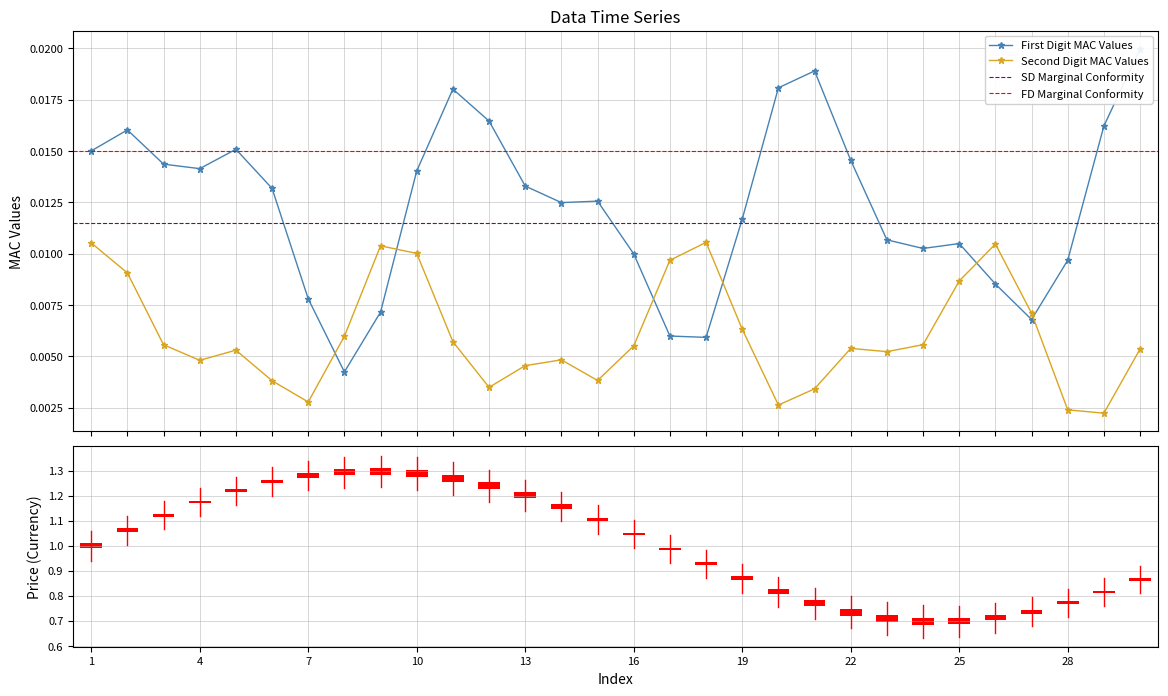

Which has a higher value, 29 or 2?

29